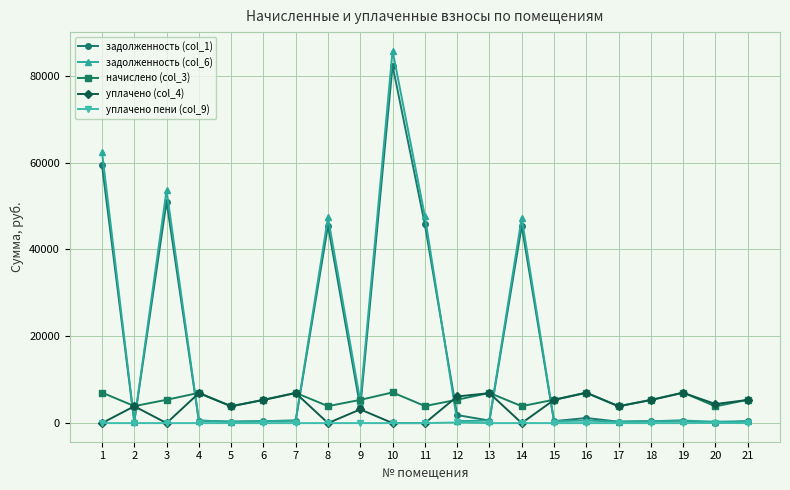

The value of уплачено (col_4) at 6 is 8278.2. True or false?

False